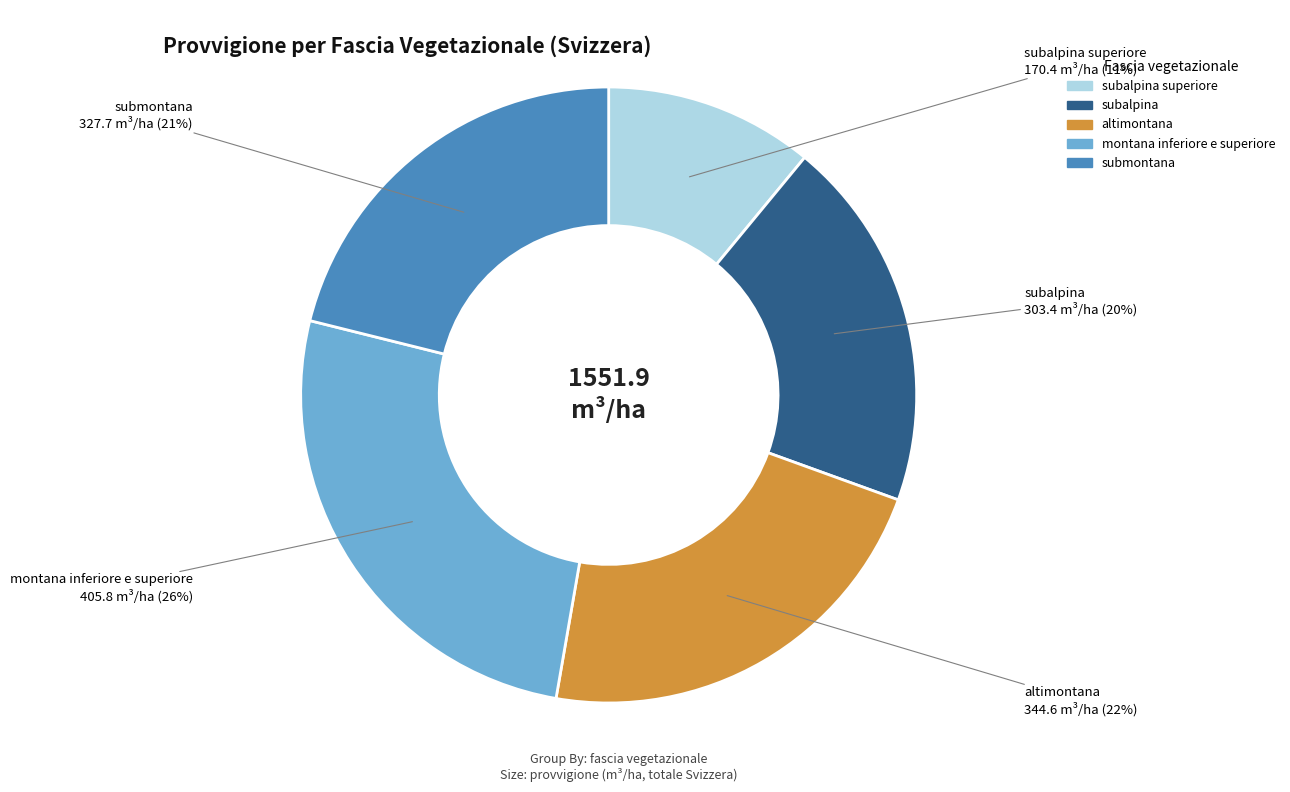

To the nearest percent, what is the average slice percentage?

20%